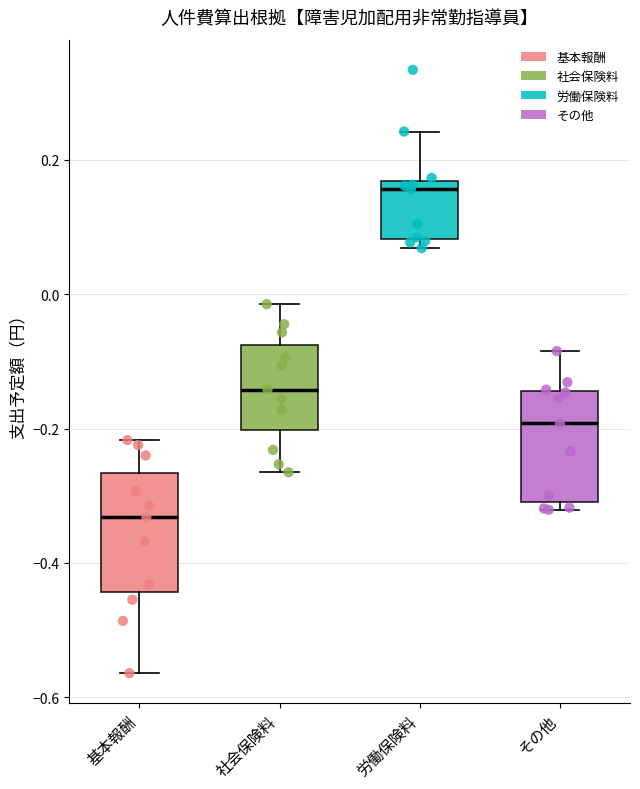

Reading left to right, read every box against the y-axis: the position of its median line, the range the box covers, and the ends of its whiskers. The values are not printed on the chart, so give them approximately, as read against the axis.

基本報酬: median -0.34, box -0.44 to -0.26, whiskers -0.56 to -0.22
社会保険料: median -0.14, box -0.20 to -0.08, whiskers -0.26 to -0.02
労働保険料: median 0.16 (just below the box's upper edge), box 0.08 to 0.16, whiskers 0.06 to 0.24
その他: median -0.20, box -0.30 to -0.14, whiskers -0.32 to -0.08